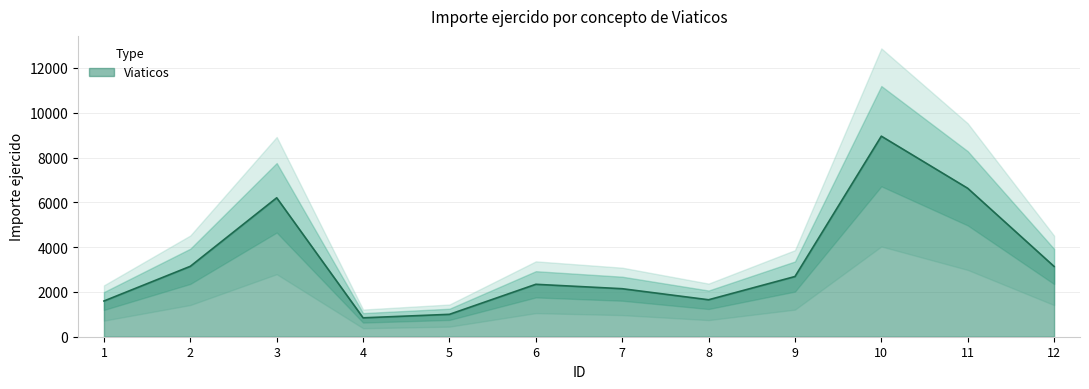

How many series are shown in this chart?

1